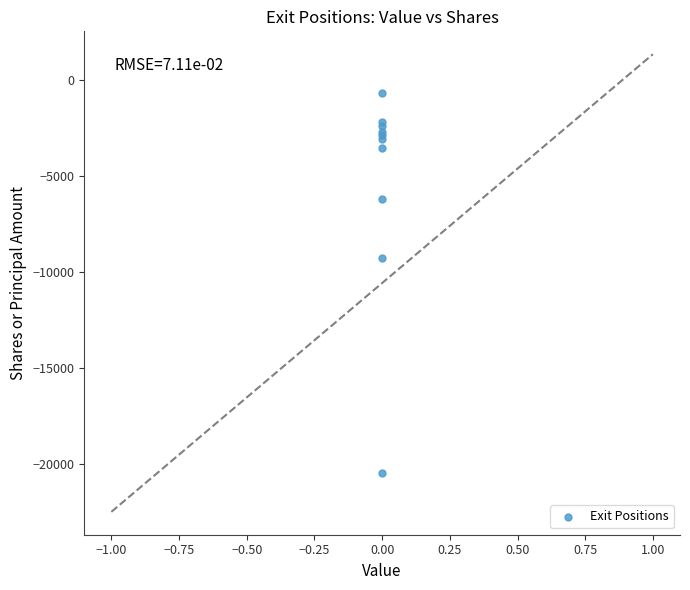

What Y value in the scatter plot is closest to -10565?

-9277